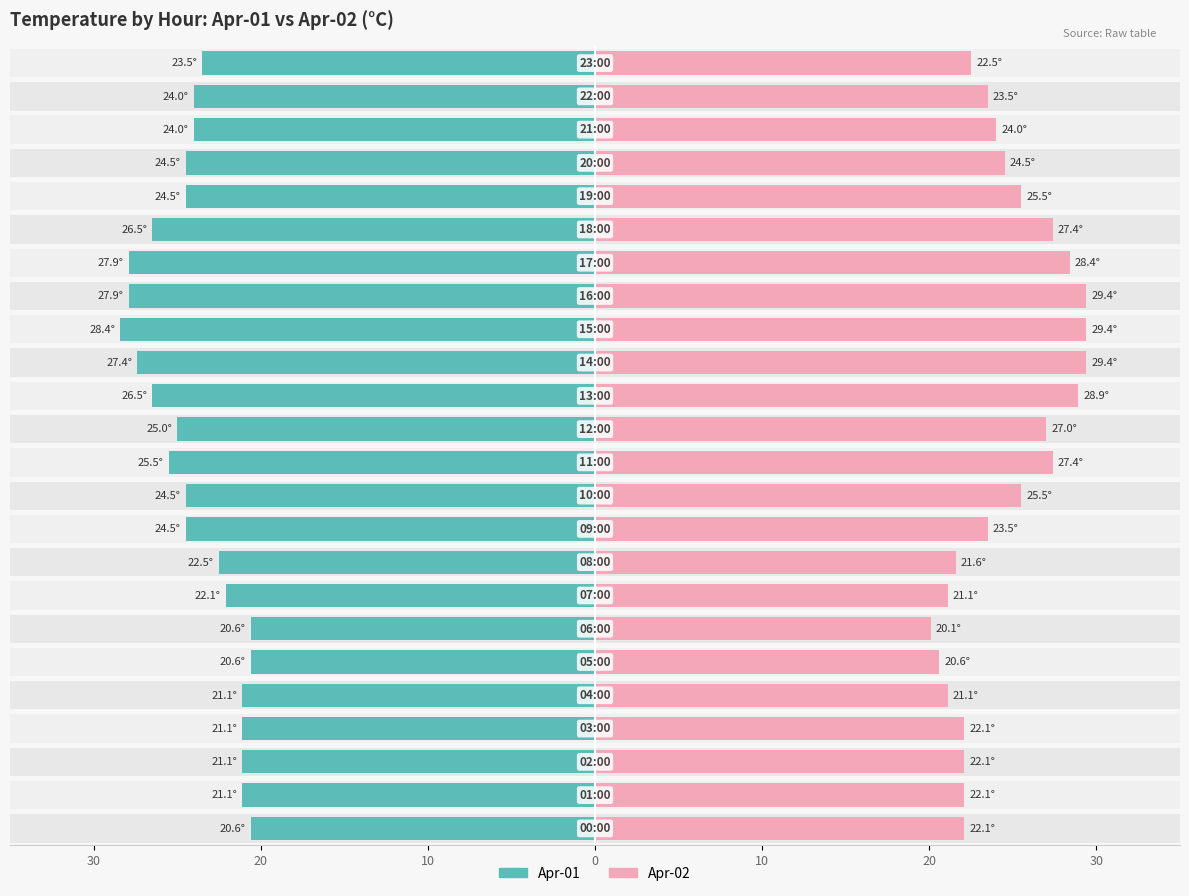

Are the bars horizontal?

Yes